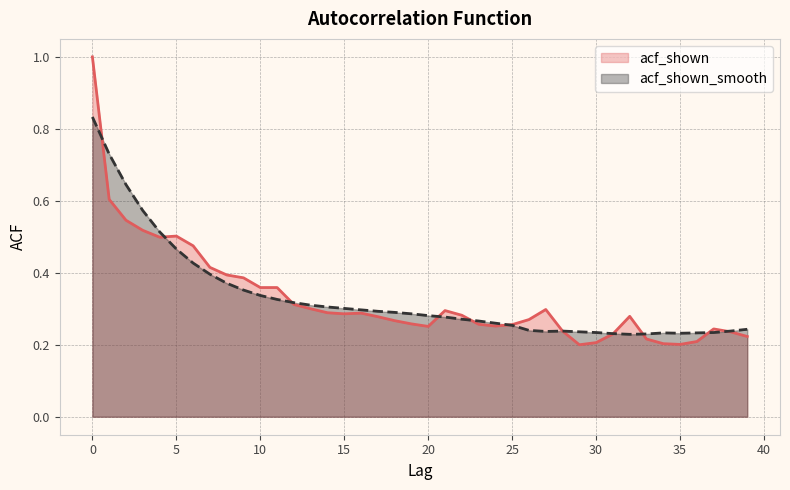

In acf_shown, how many points are higher than both neighbors (excluding endpoints)?

6